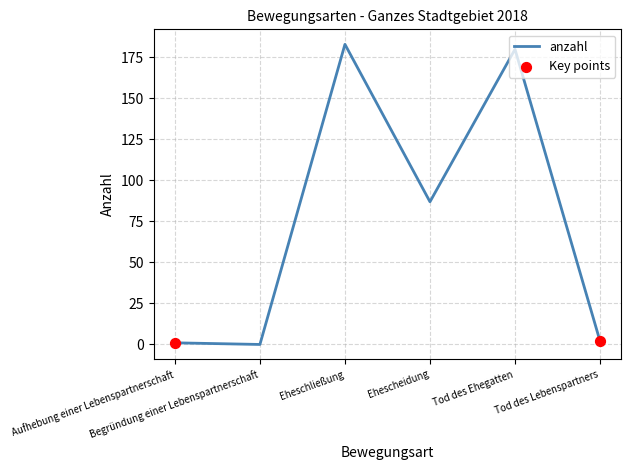

What is the change in value from Eheschließung to Tod des Ehegatten?

-3